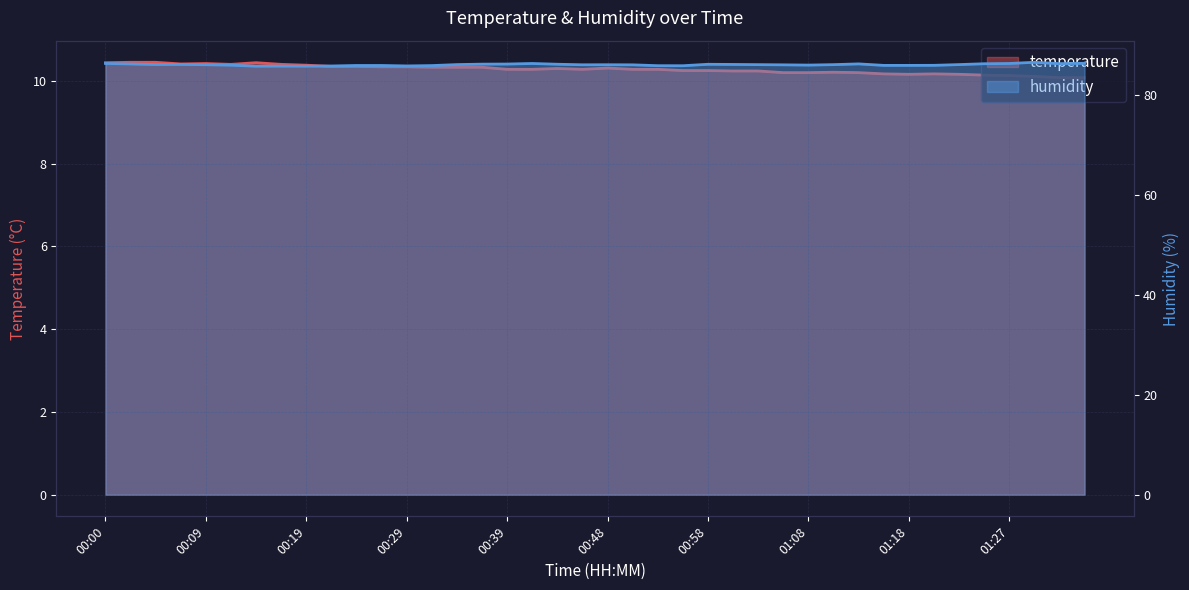

Does the chart have visible grid lines?

Yes